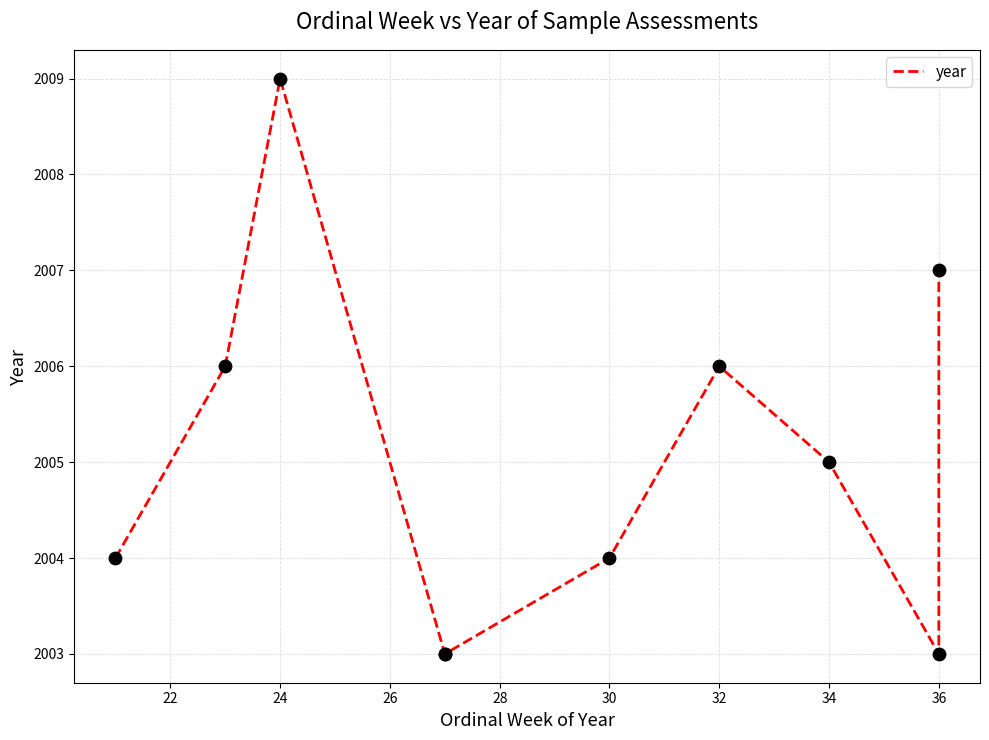

Between 30 and 24, which is larger?

24